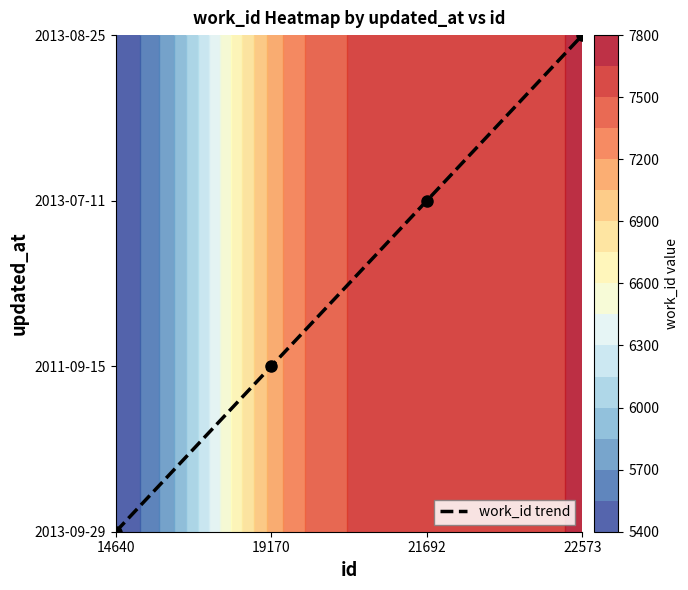

True or false: the data shows 3 at 22573.

True